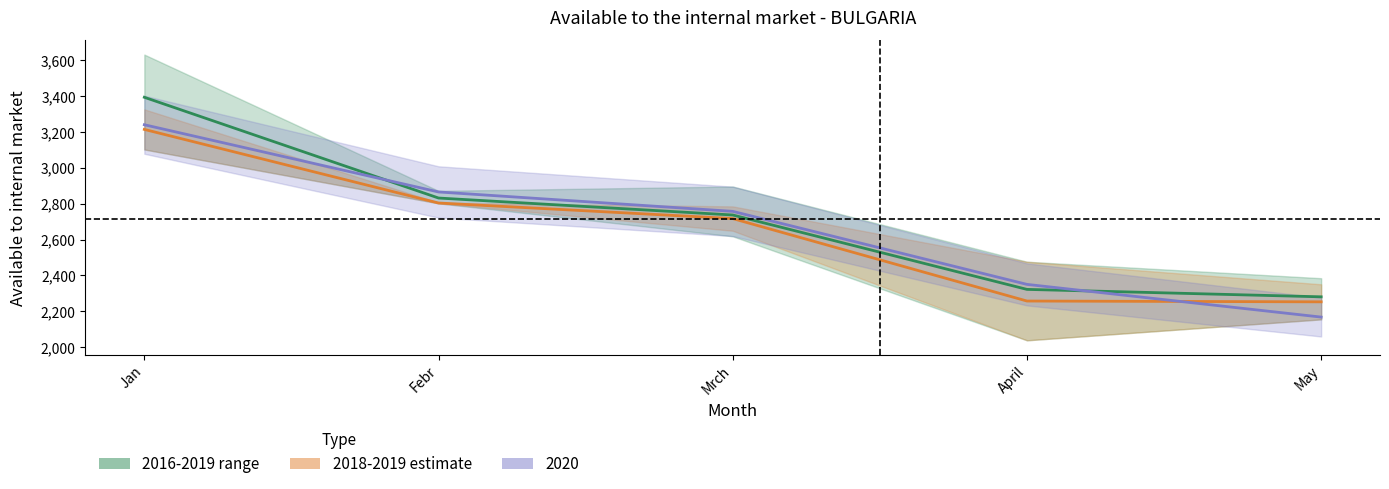

Reading left to right, what are all the values shown in this chart?

2016-2019 range: Jan=3394.5	Febr=2831.8	Mrch=2737.0	April=2321.5	May=2280.0
2018-2019 estimate: Jan=3215.0	Febr=2804.0	Mrch=2717.0	April=2256.5	May=2252.0